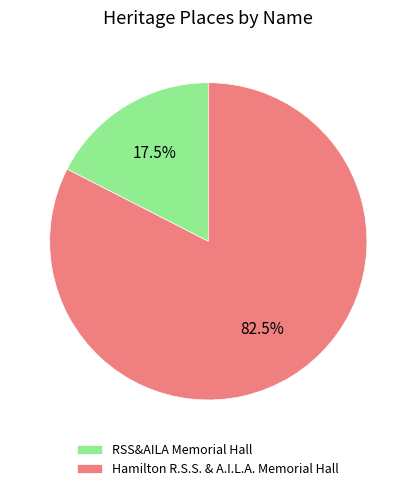

Does Hamilton R.S.S. & A.I.L.A. Memorial Hall represent more than half of the total?

Yes